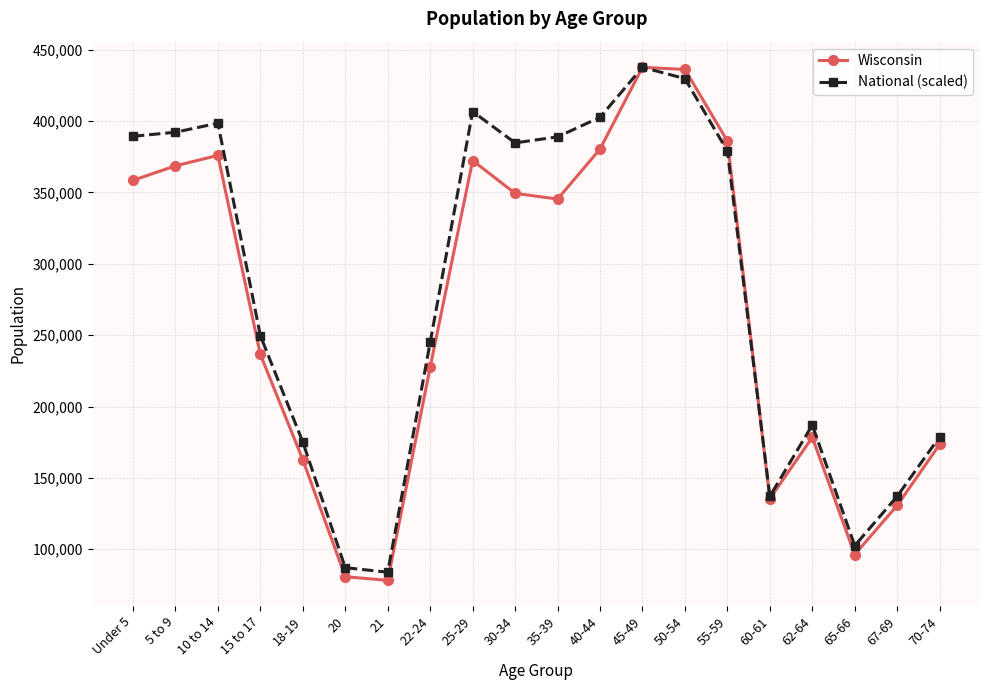

What is the smallest value displayed?

78216.0